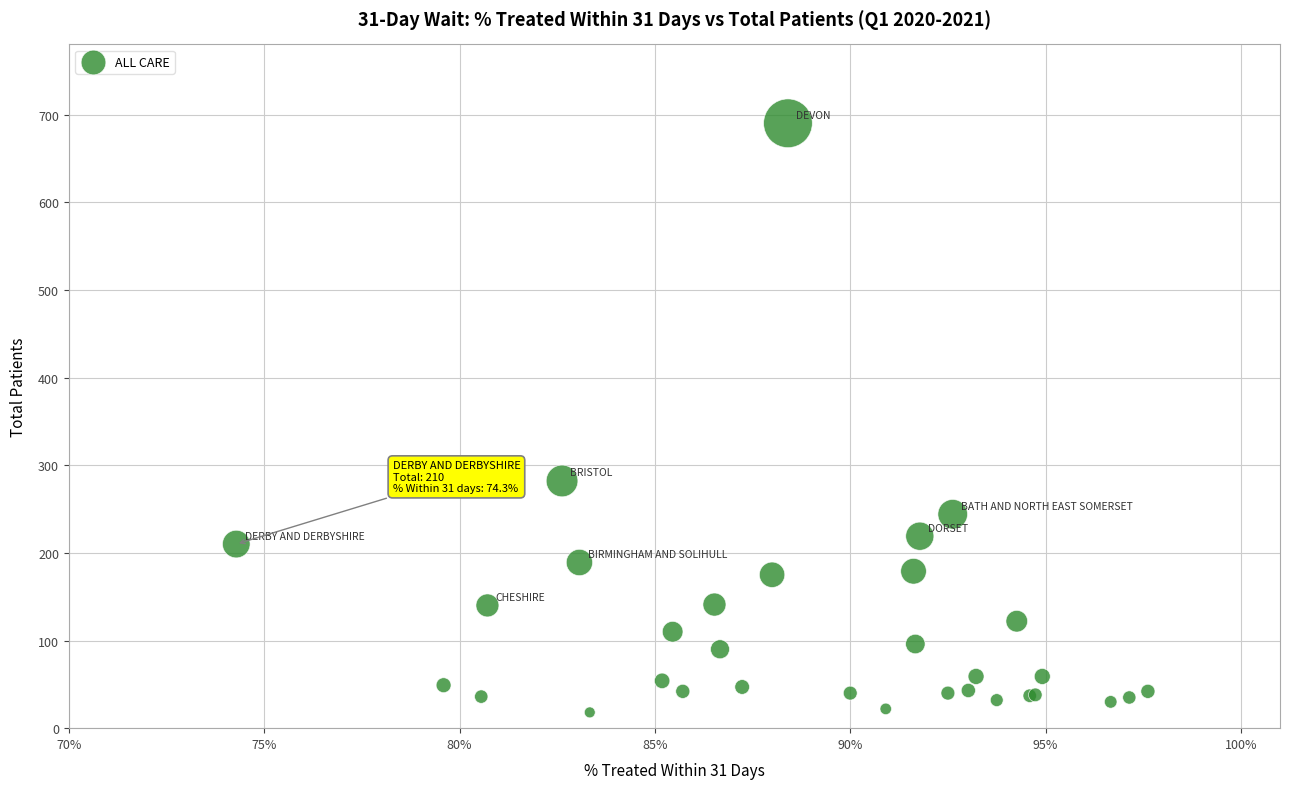

What Y value in the scatter plot is closest to 354?

282